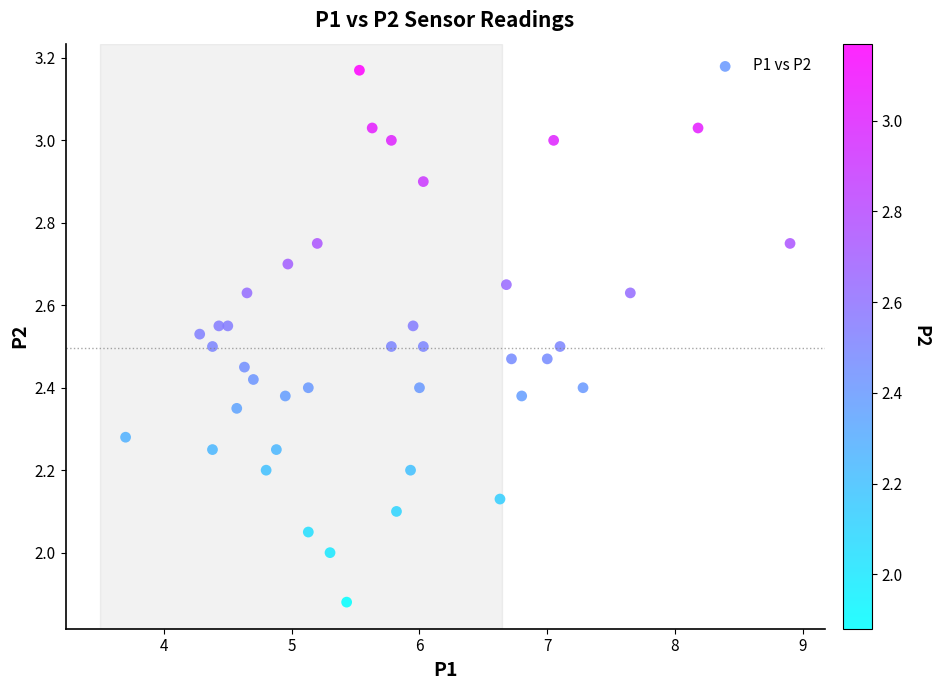

What is the range of X values (max minus min)?

5.2